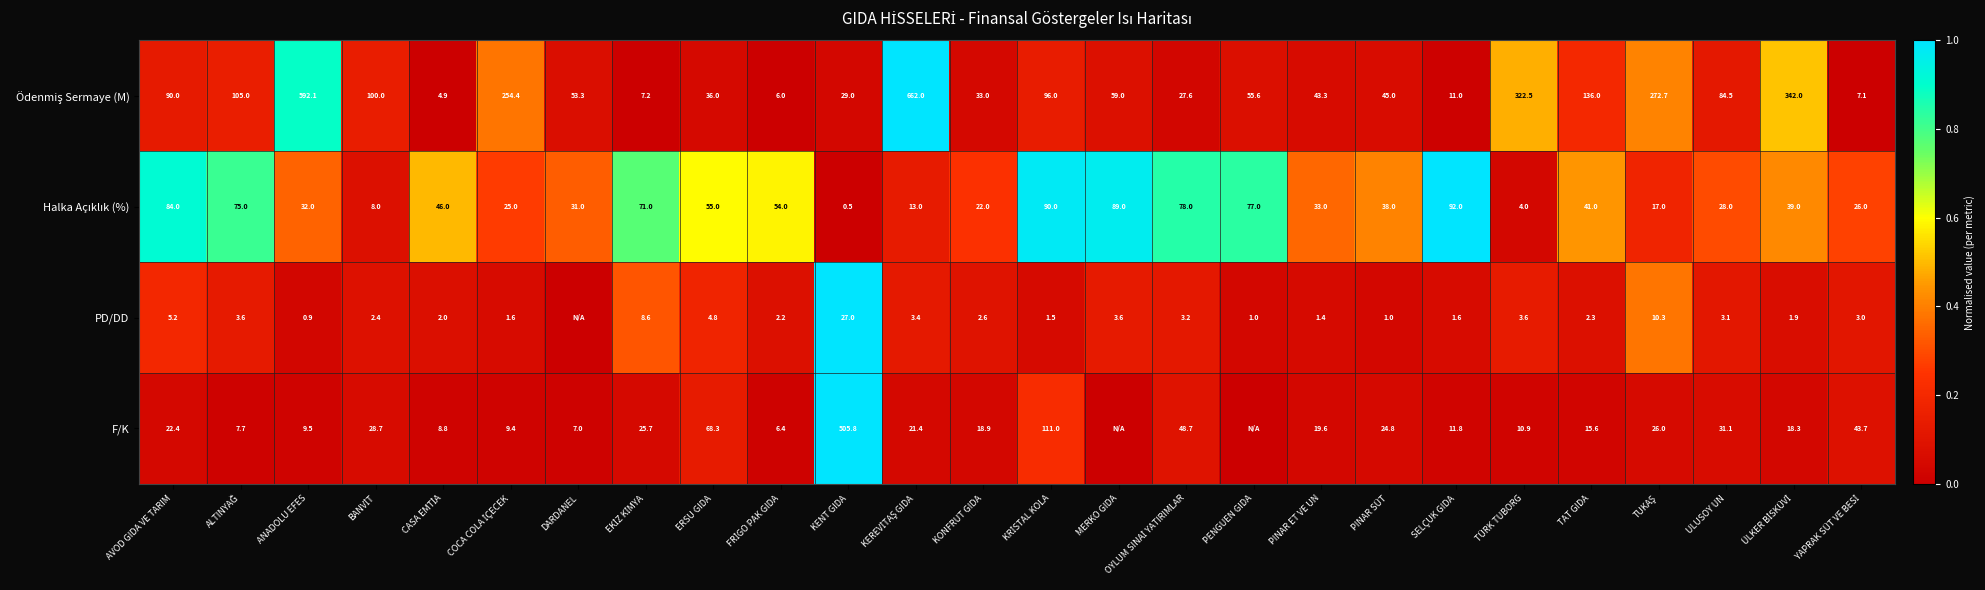

What is the greatest value displayed?

1.0